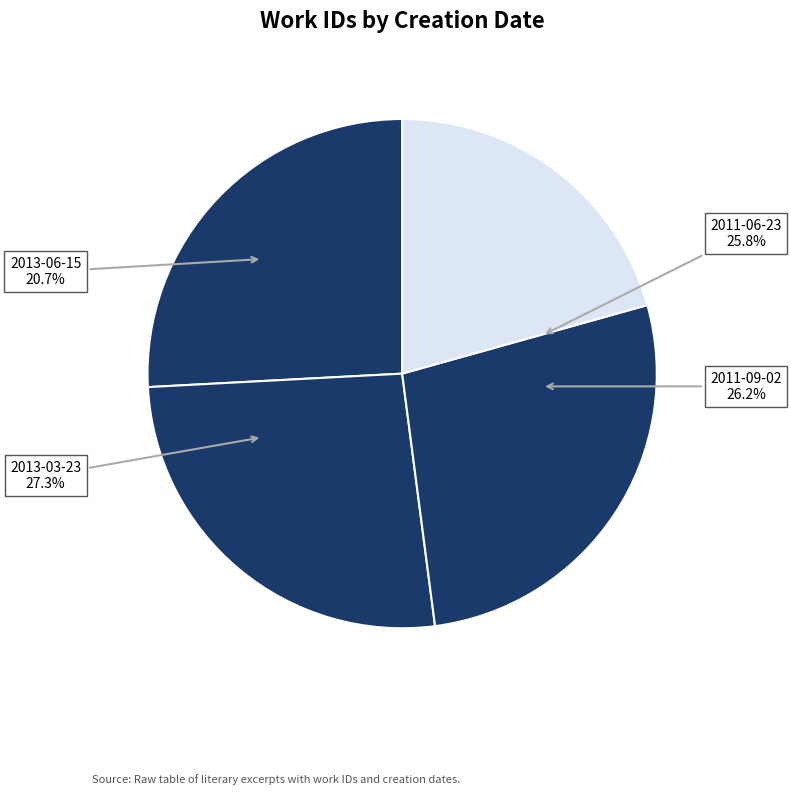

Which slice is the largest?

2013-03-23